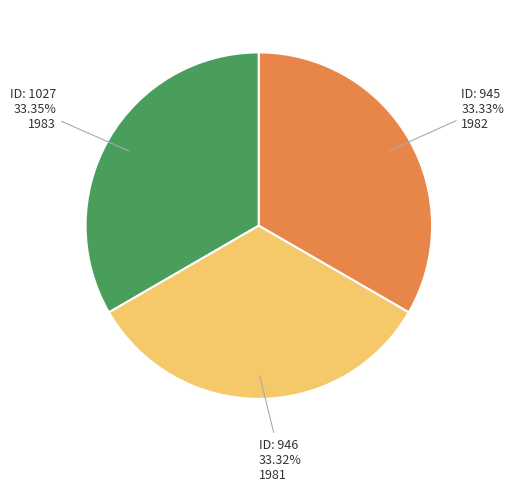

How many slices are in this pie chart?

3